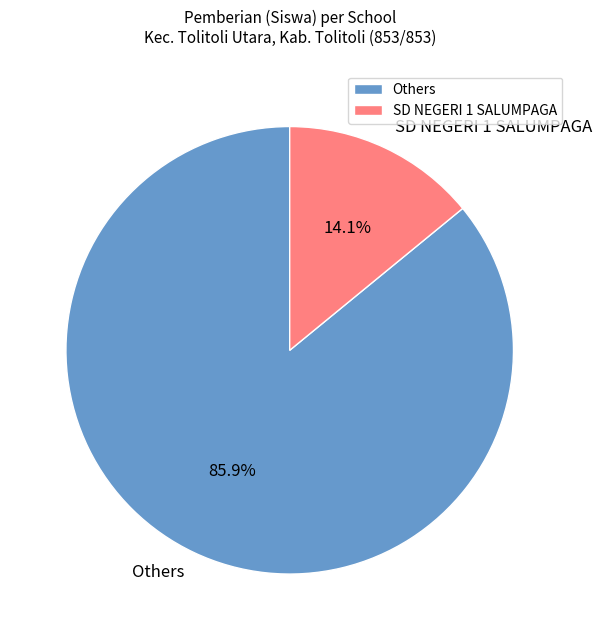

Between Others and SD NEGERI 1 SALUMPAGA, which is larger?

Others